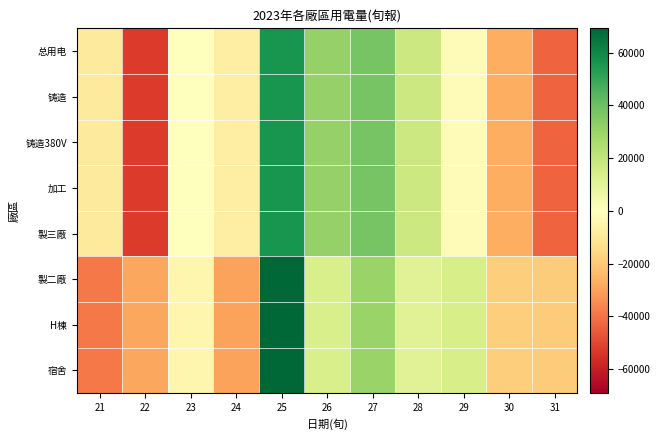

Reading left to right, transcribe all the data shown in this chart.

总用电: 21=-8757.3	22=-52966.4	23=-173.6	24=-7058.1	25=56161.8	26=31040.1	27=37400.6	28=17479.1	29=-1453.6	30=-27340.0	31=-43769.0
铸造: 21=-8757.3	22=-52966.4	23=-173.6	24=-7058.1	25=56161.8	26=31040.1	27=37400.6	28=17479.1	29=-1453.6	30=-27340.0	31=-43769.0
铸造380V: 21=-8757.3	22=-52966.4	23=-173.6	24=-7058.1	25=56161.8	26=31040.1	27=37400.6	28=17479.1	29=-1453.6	30=-27340.0	31=-43769.0
加工: 21=-8757.3	22=-52966.4	23=-173.6	24=-7058.1	25=56161.8	26=31040.1	27=37400.6	28=17479.1	29=-1453.6	30=-27340.0	31=-43769.0
製三廠: 21=-8757.3	22=-52966.4	23=-173.6	24=-7058.1	25=56161.8	26=31040.1	27=37400.6	28=17479.1	29=-1453.6	30=-27340.0	31=-43769.0
製二廠: 21=-38796.9	22=-29002.9	23=-4262.6	24=-29773.9	25=69223.1	26=13922.1	27=30223.1	28=11140.1	29=14223.1	30=-18762.9	31=-19070.9
H棟: 21=-38796.9	22=-29002.9	23=-4262.6	24=-29773.9	25=69223.1	26=13922.1	27=30223.1	28=11140.1	29=14223.1	30=-18762.9	31=-19070.9
宿舍: 21=-38796.9	22=-29002.9	23=-4262.6	24=-29773.9	25=69223.1	26=13922.1	27=30223.1	28=11140.1	29=14223.1	30=-18762.9	31=-19070.9